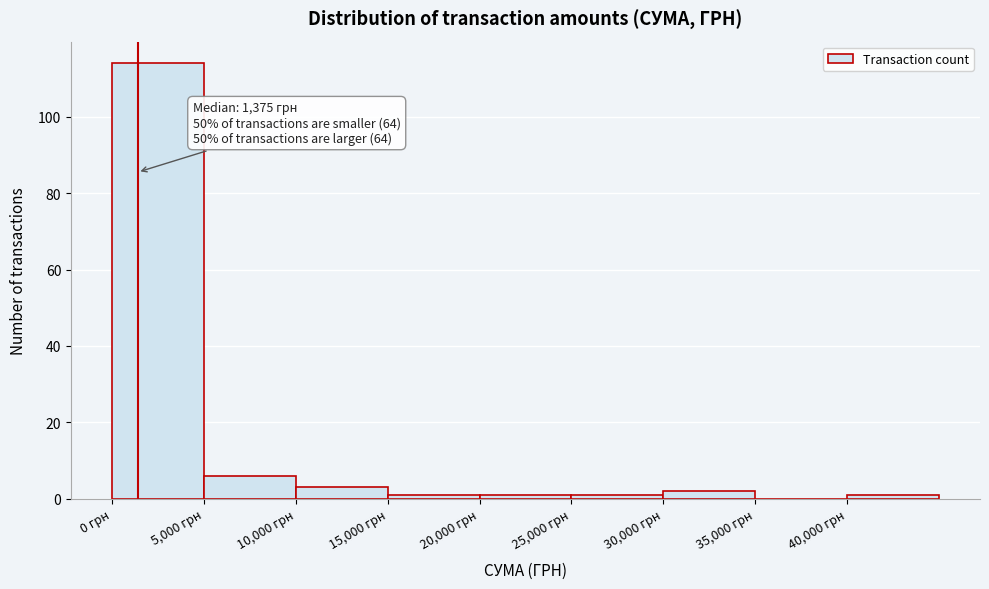

Over which range of the x-axis is the bar tallest?

0 to 5000